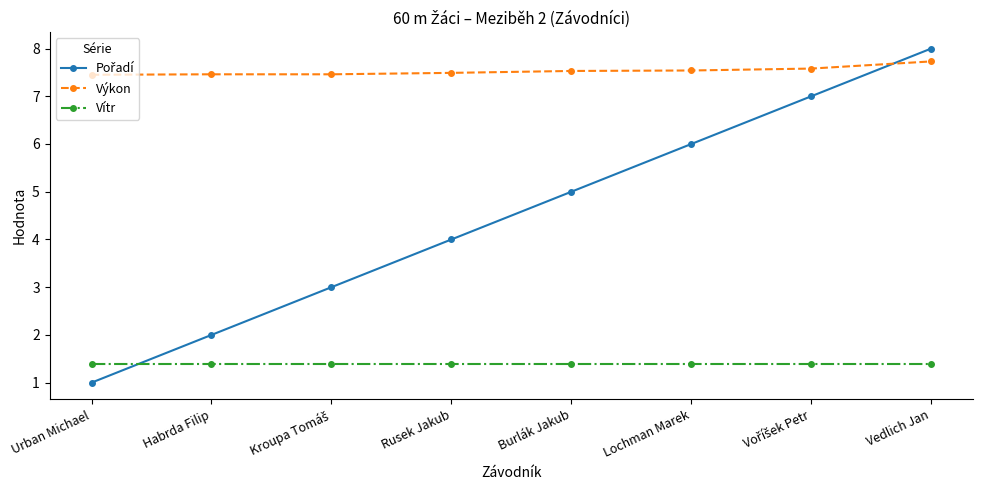

What is the difference between the maximum and second lowest values in the Výkon series?

0.3